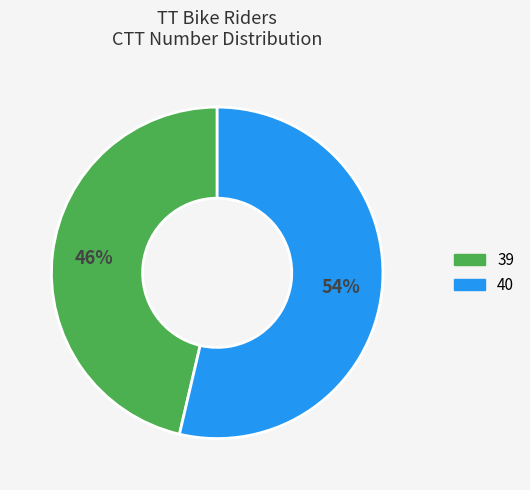

What percentage is the 39 slice, to the nearest percent?

46%